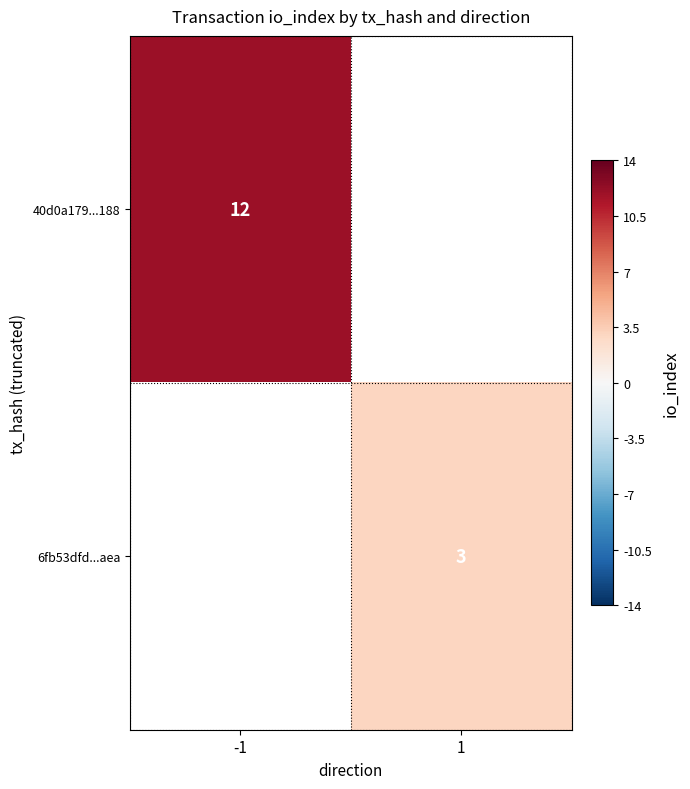

How many data points does each series have?

2